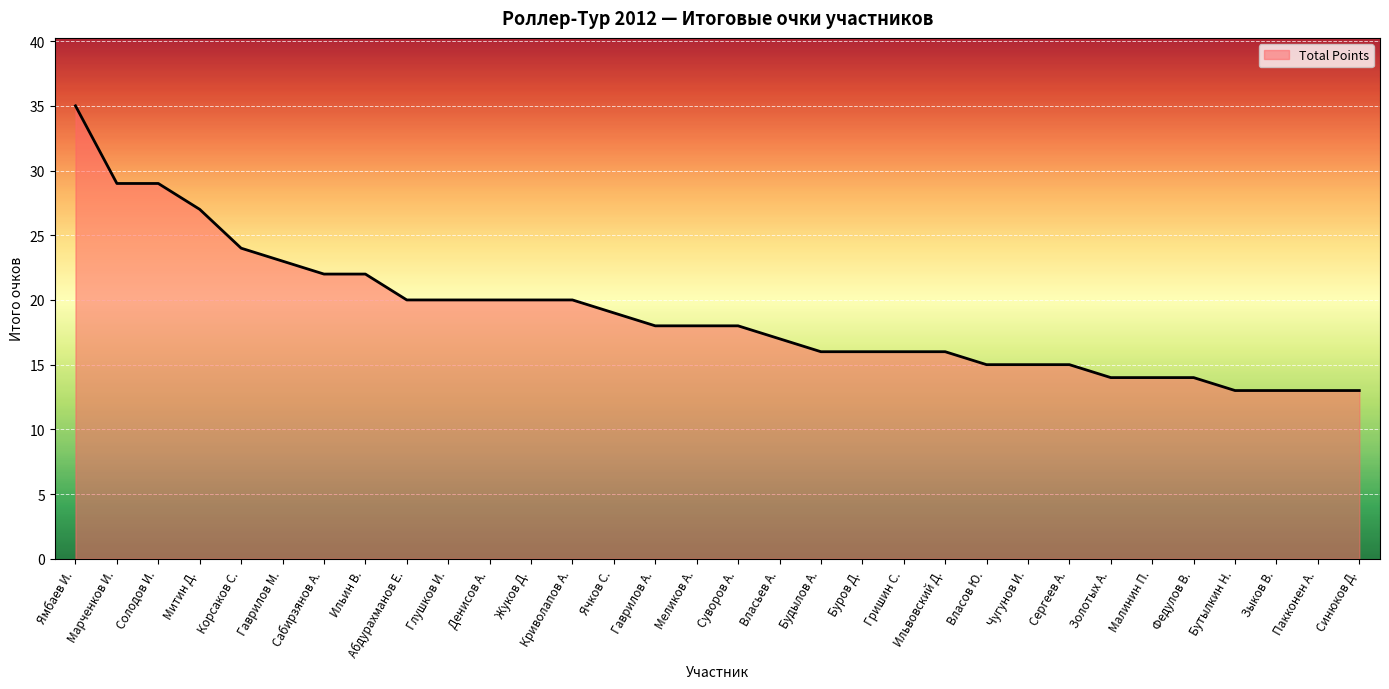

Reading left to right, what are all the values shown in this chart?

Ямбаев И.=35	Марченков И.=29	Солодов И.=29	Митин Д.=27	Корсаков С.=24	Гаврилов М.=23	Сабирзянов А.=22	Ильин В.=22	Абдурахманов Е.=20	Глушков И.=20	Денисов А.=20	Жуков Д.=20	Криволапов А.=20	Ячков С.=19	Гаврилов А.=18	Меликов А.=18	Суворов А.=18	Власьев А.=17	Будылов А.=16	Буров Д.=16	Гришин С.=16	Ильвовский Д.=16	Власов Ю.=15	Чугунов И.=15	Сергеев А.=15	Золотых А.=14	Малинин П.=14	Федулов В.=14	Бутылкин Н.=13	Зыков В.=13	Пакконен А.=13	Синюков Д.=13